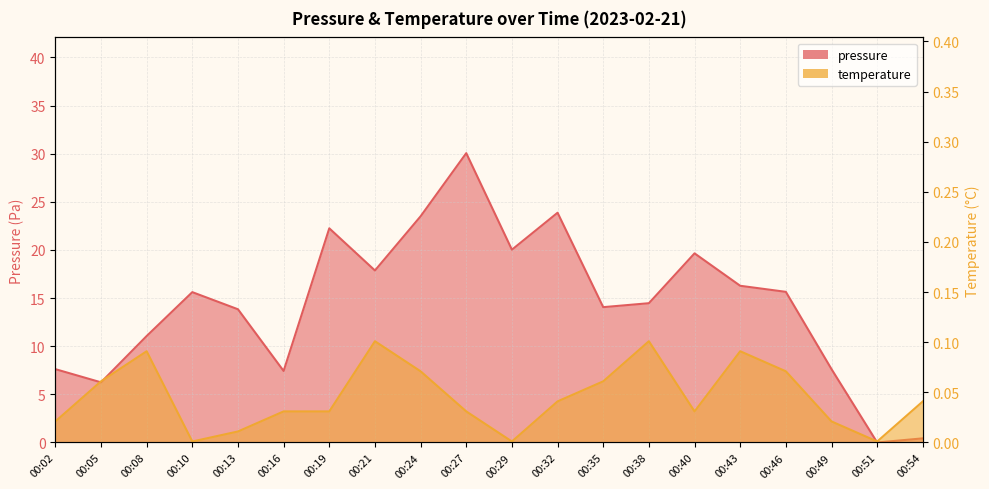

What is the difference between the highest and lowest values at 00:38?

14.4